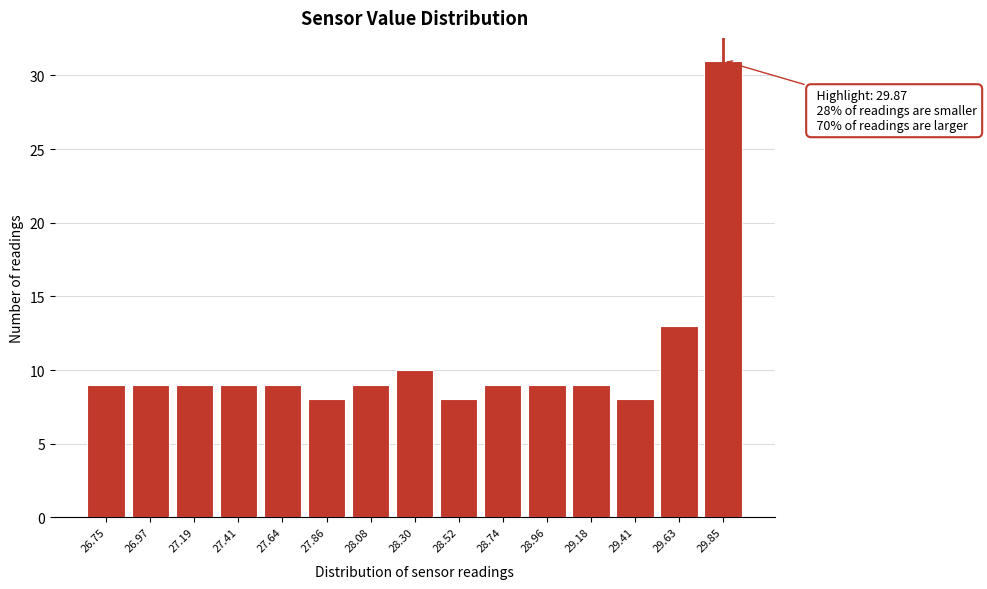

Reading left to right, list all the values displayed in this chart.

26.75=9	26.97=9	27.19=9	27.41=9	27.64=9	27.86=8	28.08=9	28.30=10	28.52=8	28.74=9	28.96=9	29.18=9	29.41=8	29.63=13	29.85=31